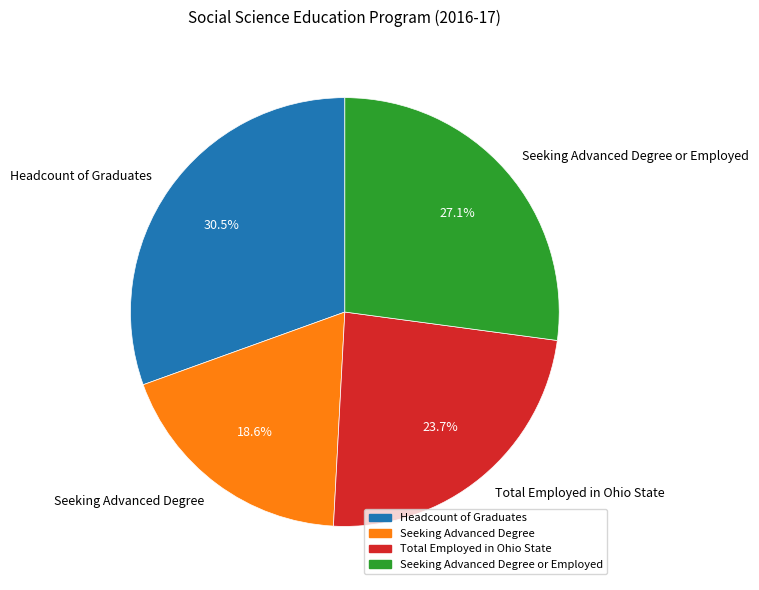

Combined, do Total Employed in Ohio State and Seeking Advanced Degree or Employed account for over 50%?

Yes